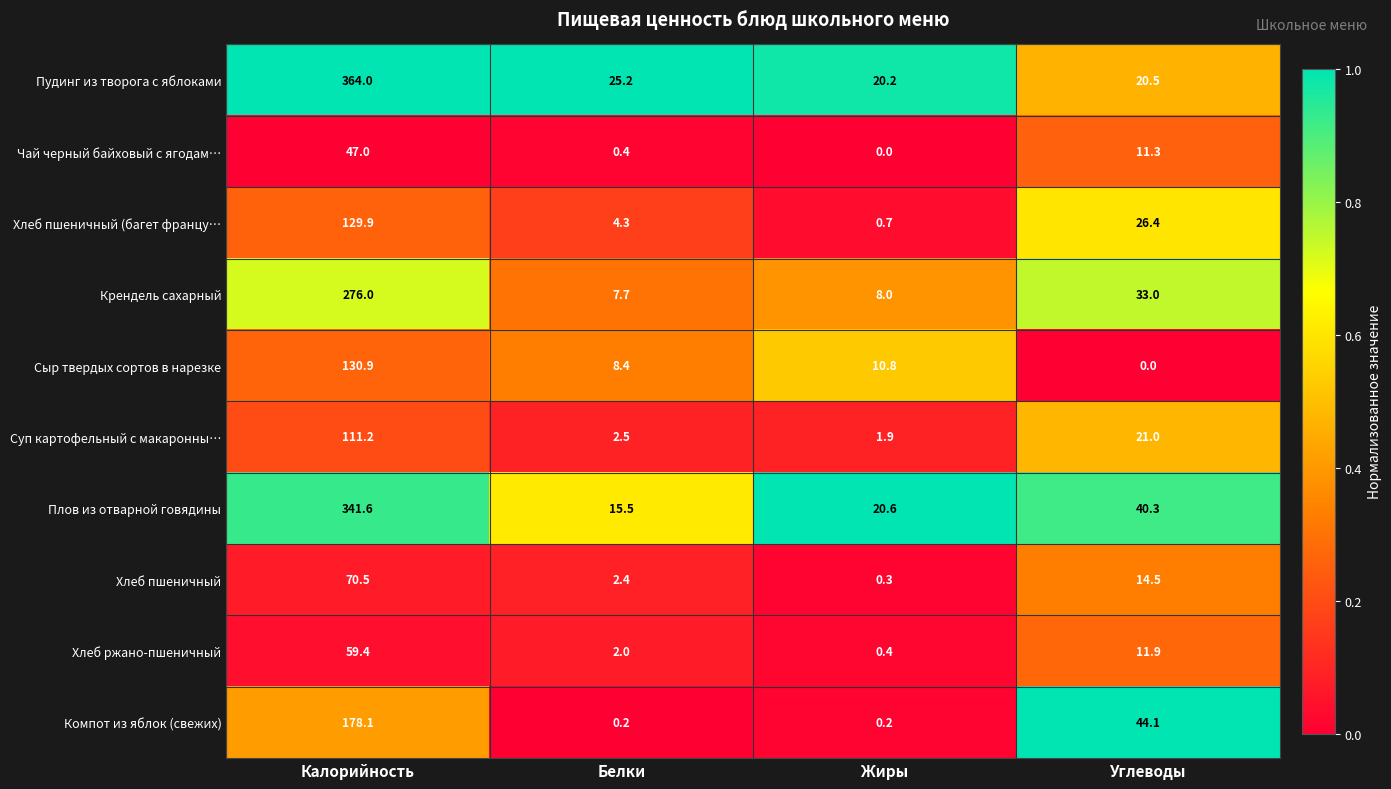

List the series in order of their peak value, highest first.

Пудинг из творога с яблоками, Плов из отварной говядины, Крендель сахарный, Компот из яблок (свежих), Сыр твердых сортов в нарезке, Хлеб пшеничный (багет францу…, Суп картофельный с макаронны…, Хлеб пшеничный, Хлеб ржано-пшеничный, Чай черный байховый с ягодам…